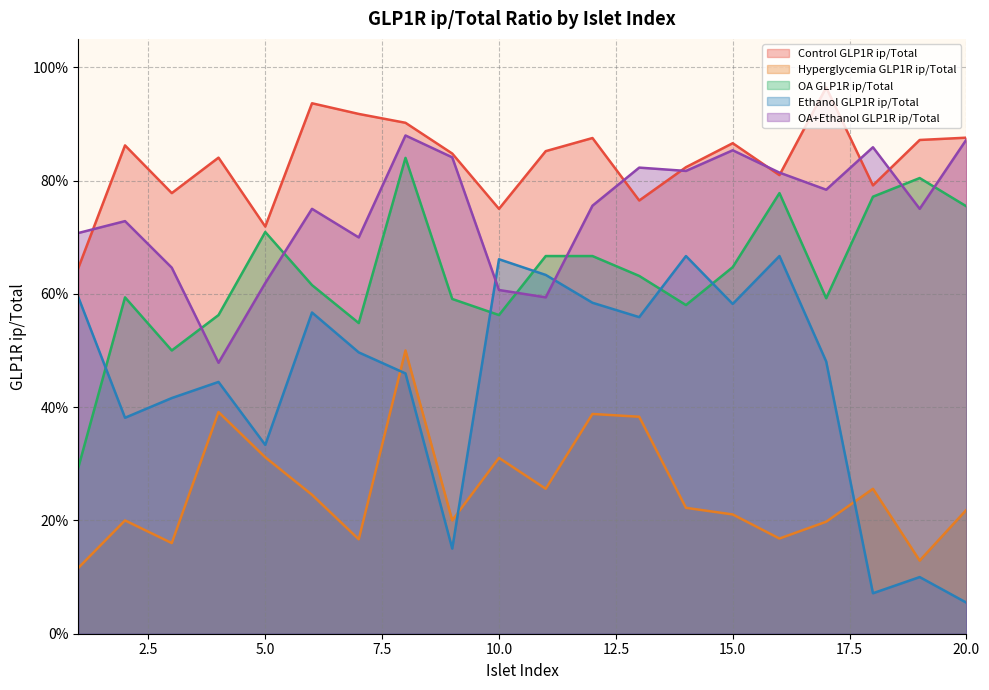

What is the difference between the maximum and second lowest values in the Ethanol GLP1R ip/Total series?

0.6